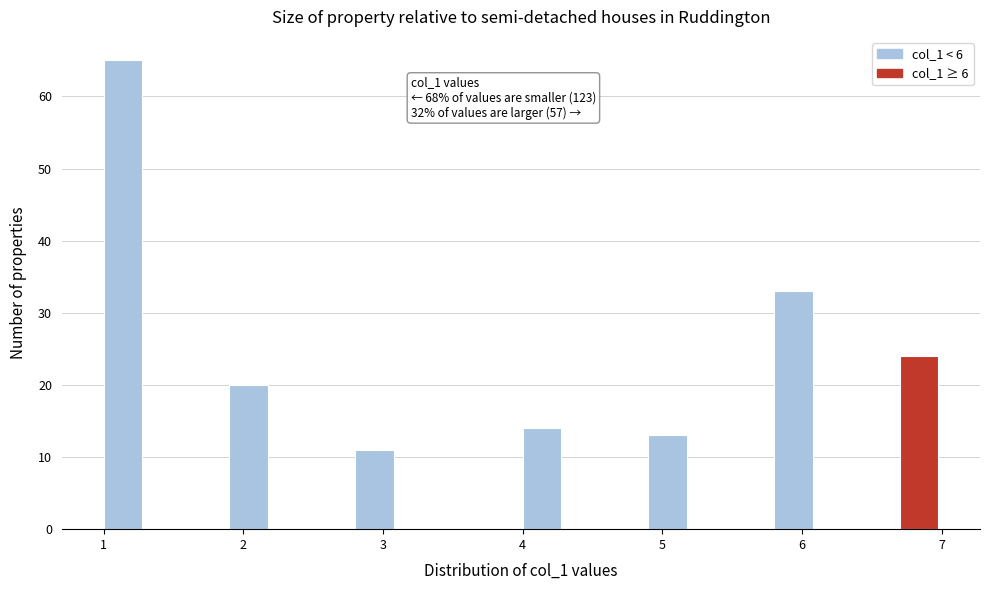

Read against the x-axis, roughly where is the centre of the tallest bar?

1.1